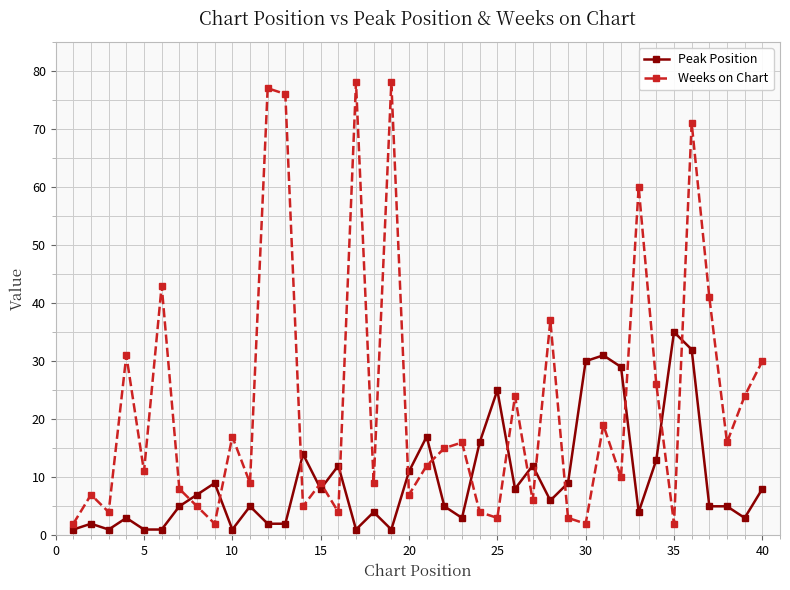

How many data points in Weeks on Chart are less than 12?

20